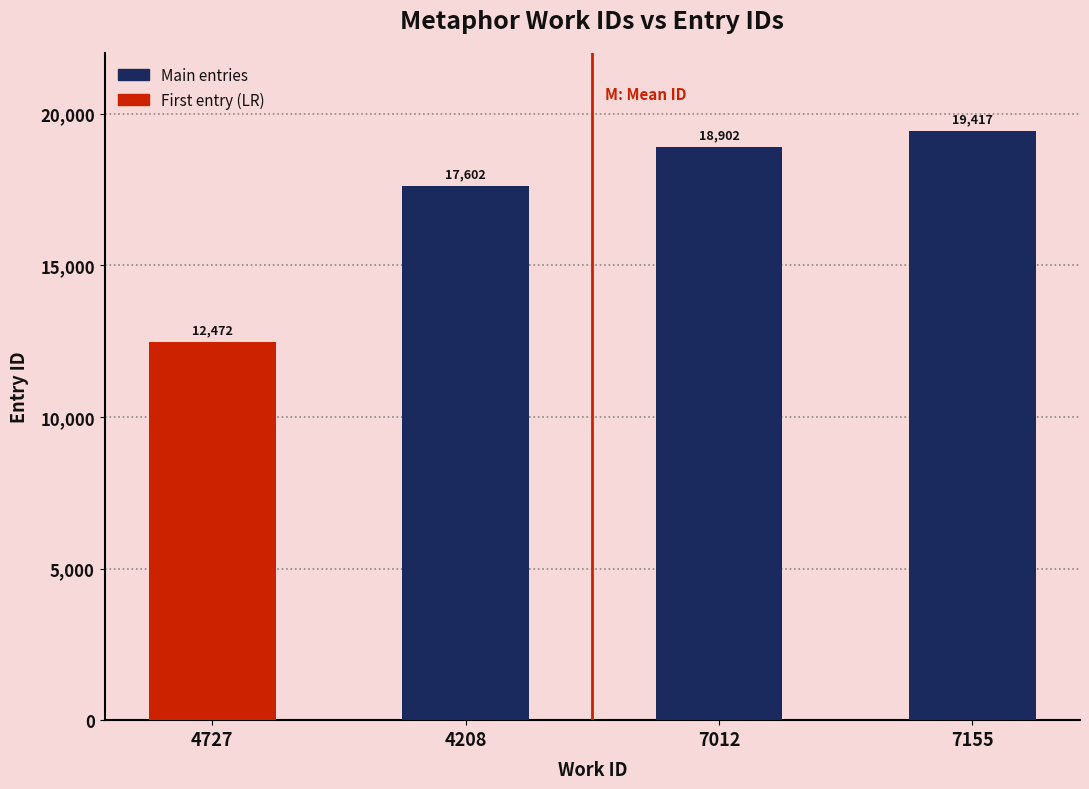

How many data points does each series have?

4